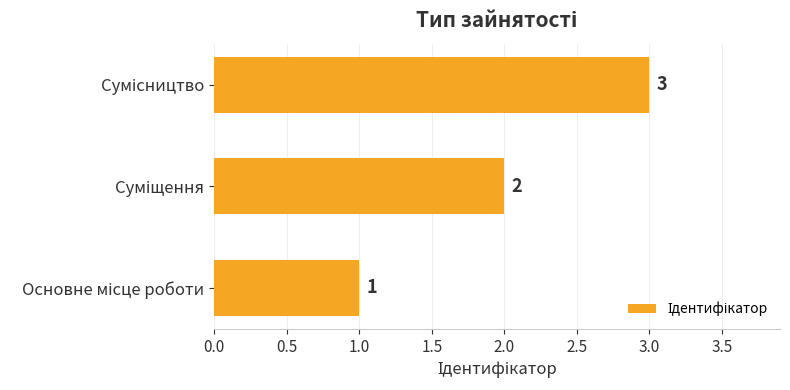

What is the greatest value displayed?

3